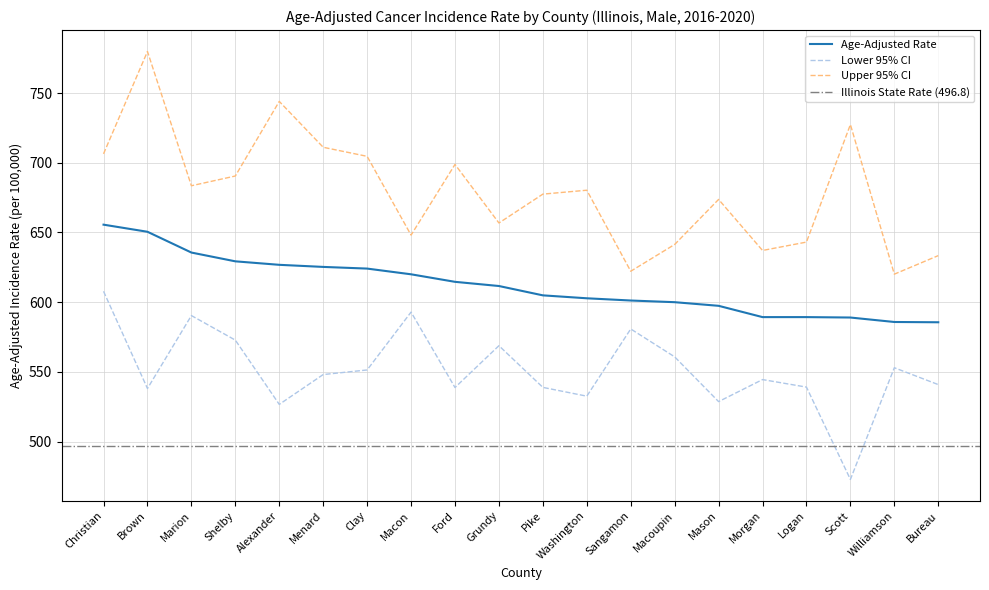

How many series are shown in this chart?

3